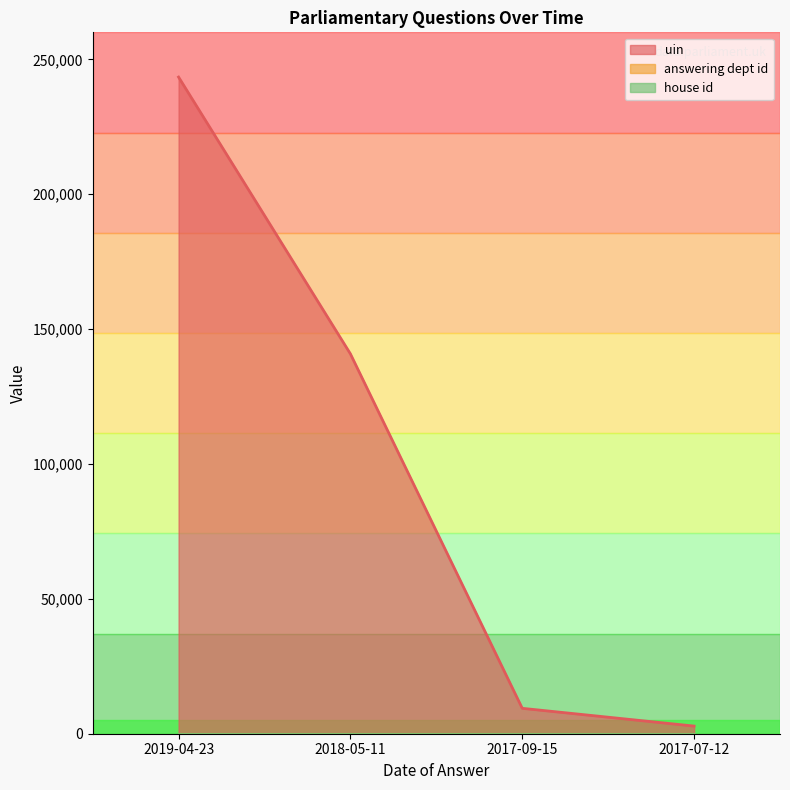

Is the value of house id at 2017-09-15 greater than the value of uin at 2018-05-11?

No